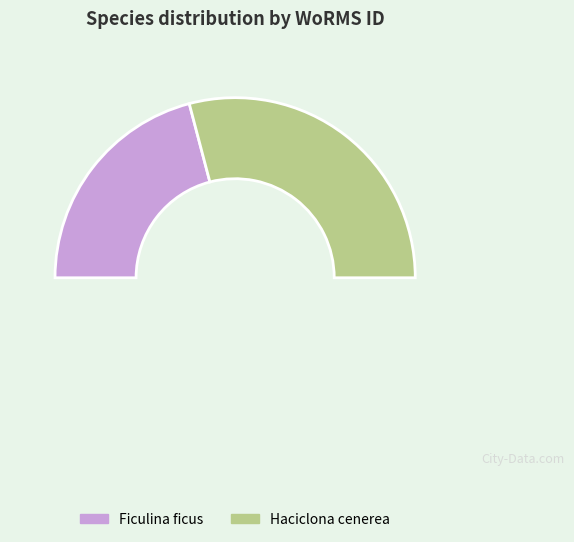

Rank the categories by value from highest to lowest.

Haciclona cenerea, Ficulina ficus